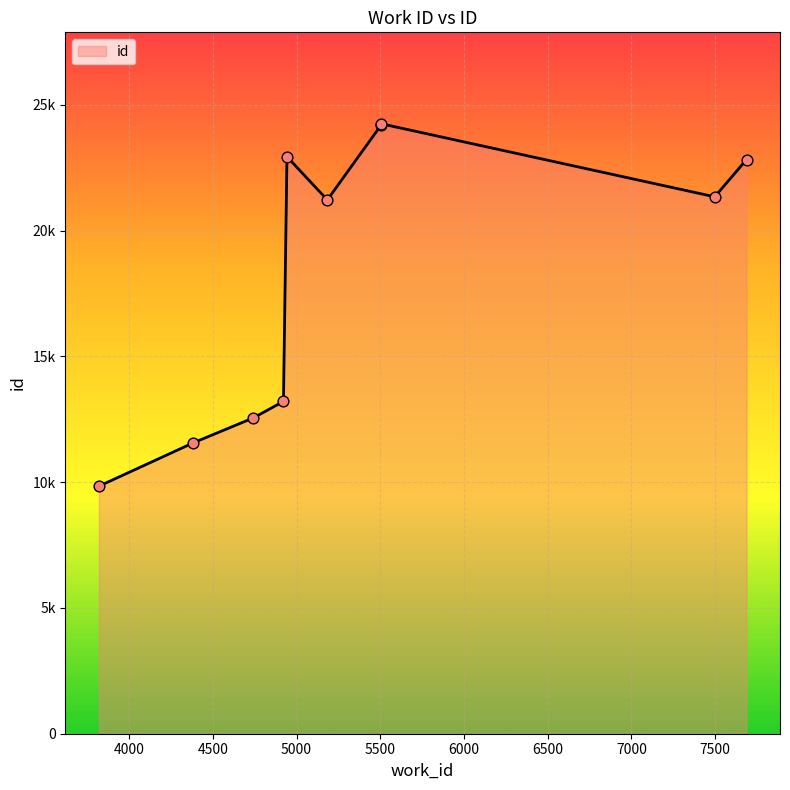

What is the ratio of the value at 7497 to the value at 3820?

2.2